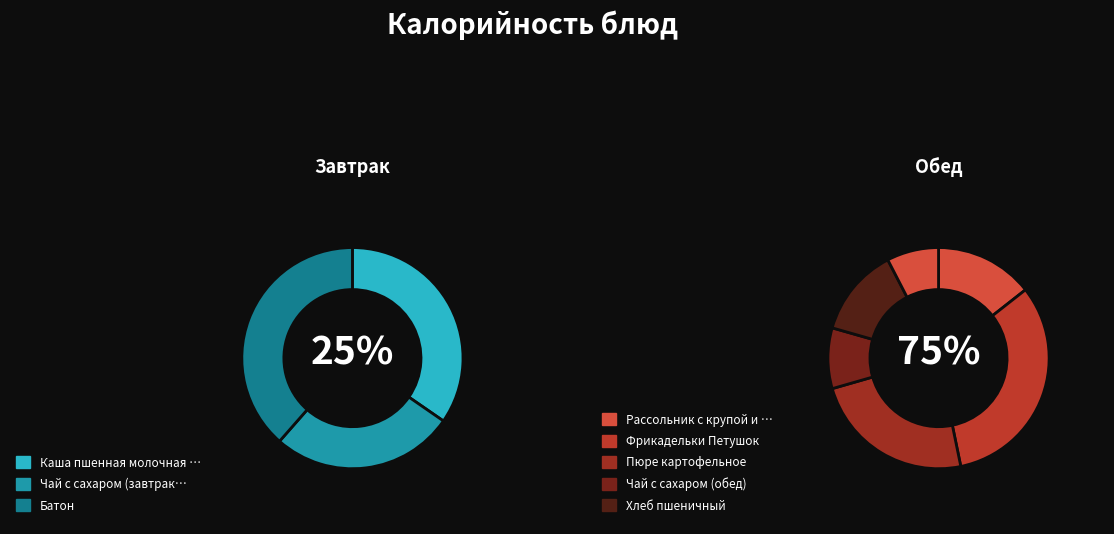

Is the sum of Чай с сахаром (завтрак) and Фрикадельки Петушок greater than half?

No